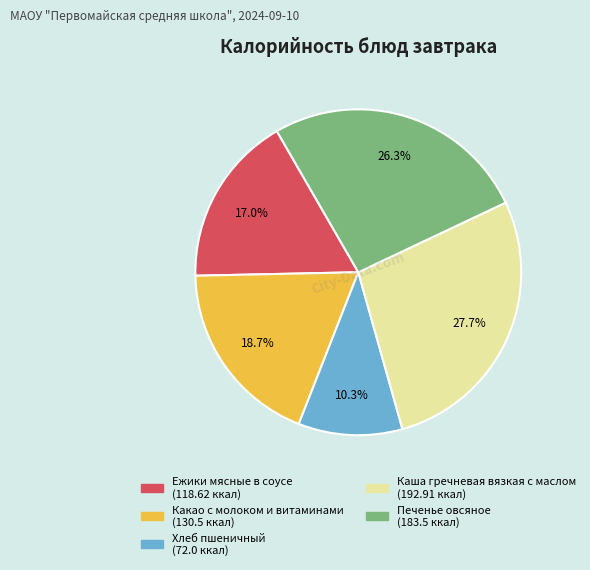

To the nearest percent, what percentage of the pie is Ежики мясные в соусе?

17%